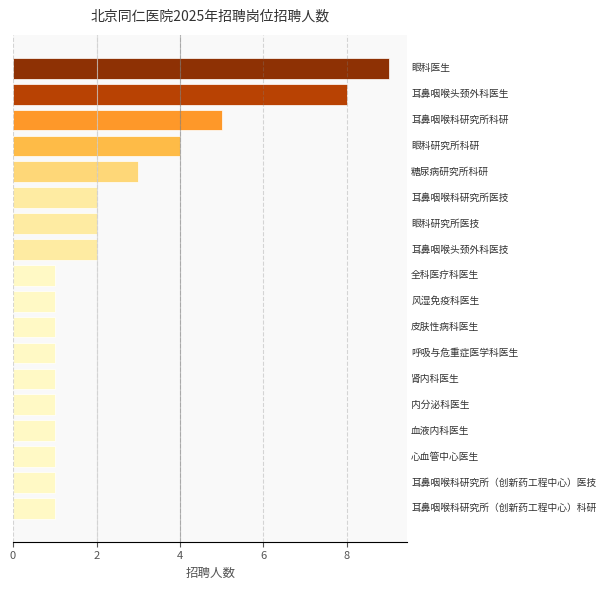

What is the difference between the maximum and minimum values?

8